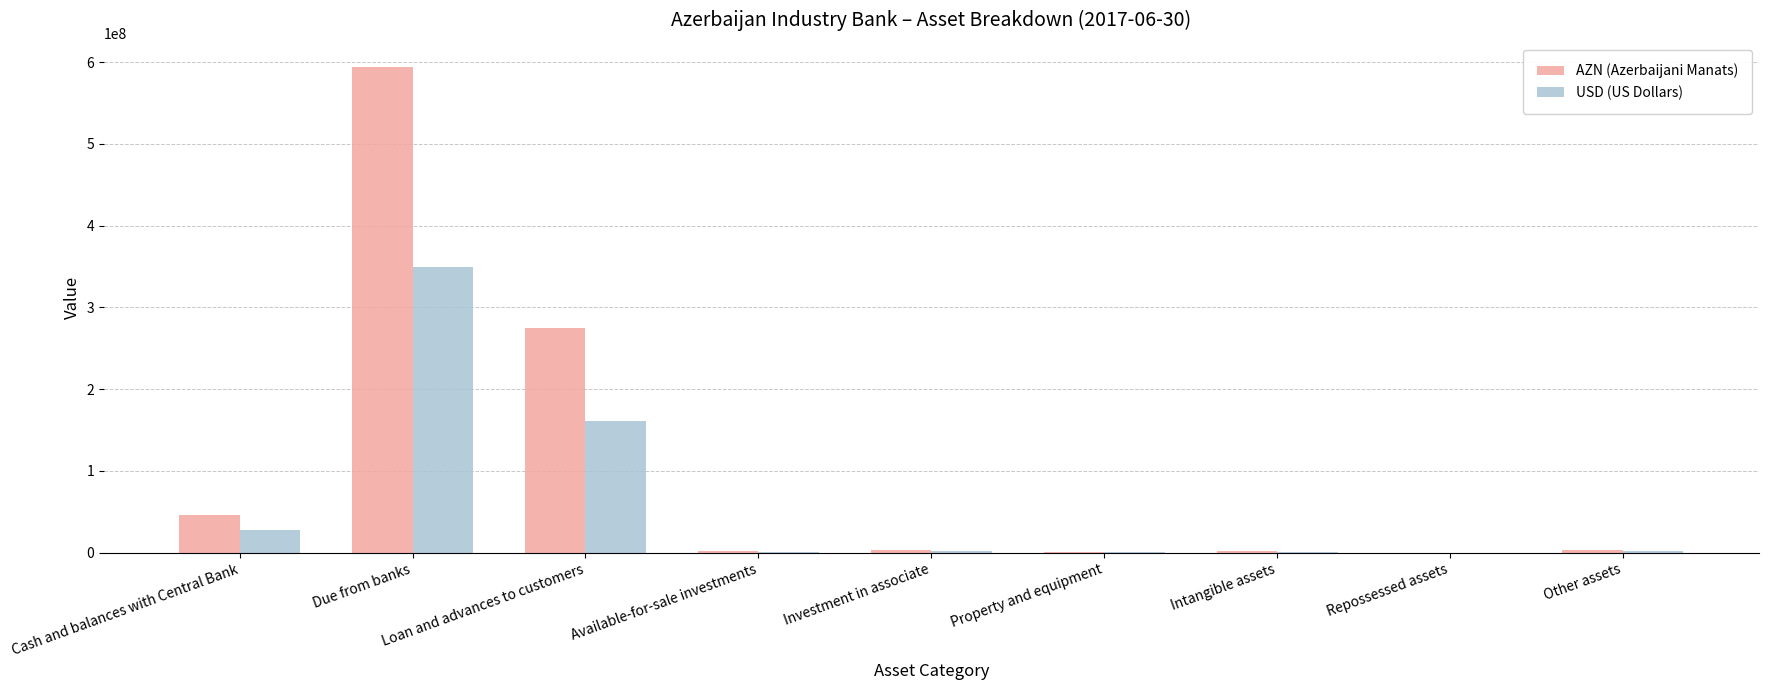

Which category has the highest value in the AZN (Azerbaijani Manats) series?

Due from banks